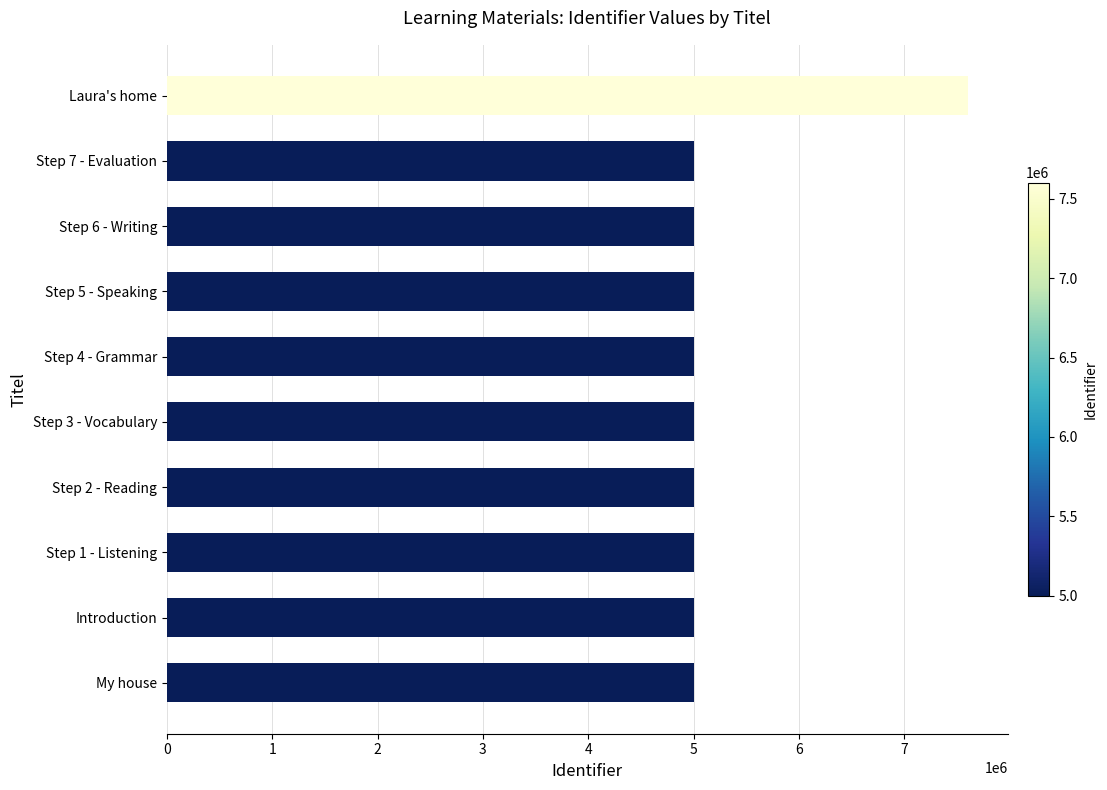

What is the ratio of the value at Laura's home to the value at My house?

1.5